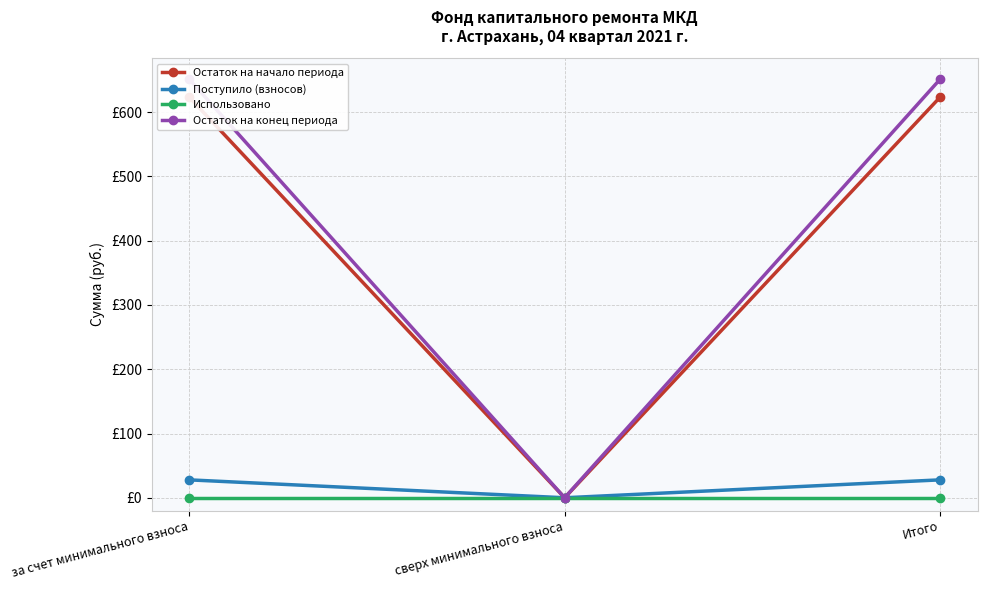

Rank the series at за счет минимального взноса from lowest to highest value.

Использовано, Поступило (взносов), Остаток на начало периода, Остаток на конец периода